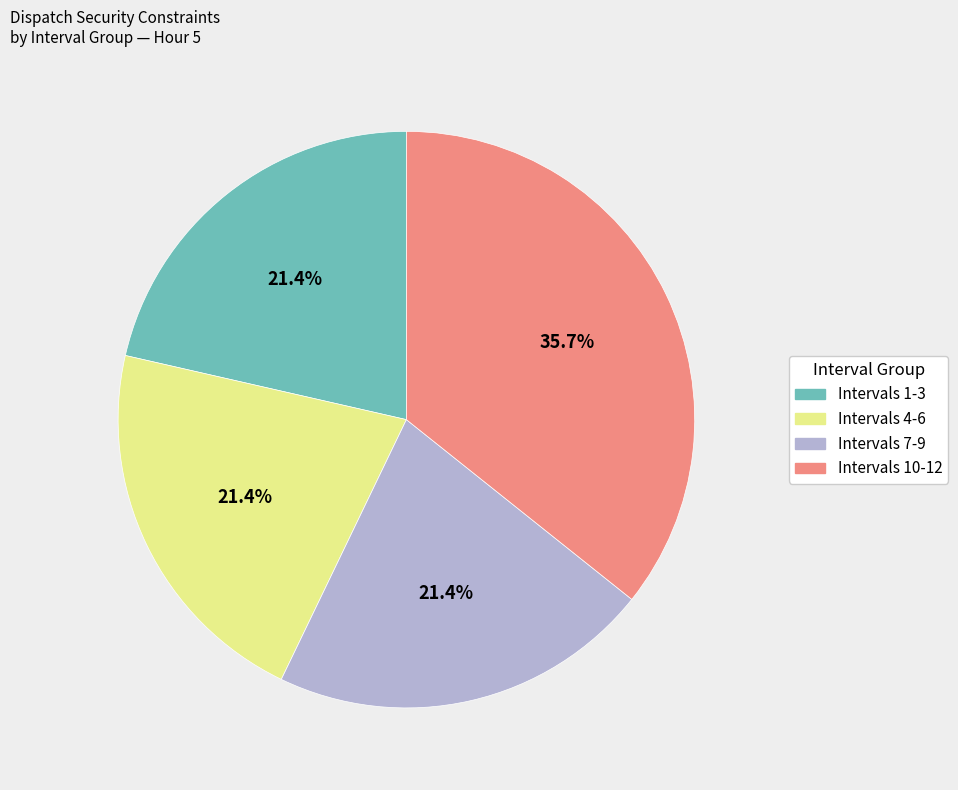

What portion of the pie excludes Intervals 10-12?

64.3%